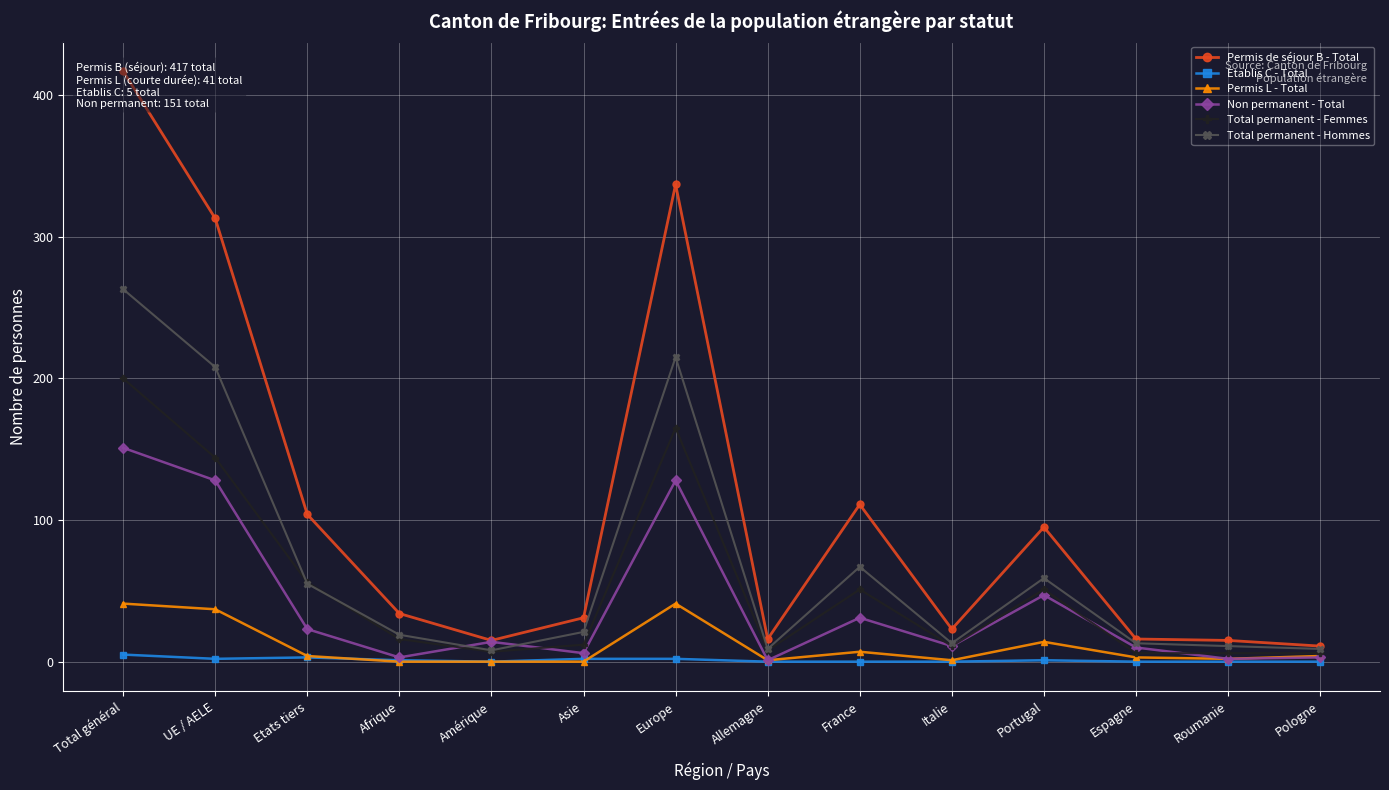

At which category does Total permanent - Femmes reach its first local peak?

Europe